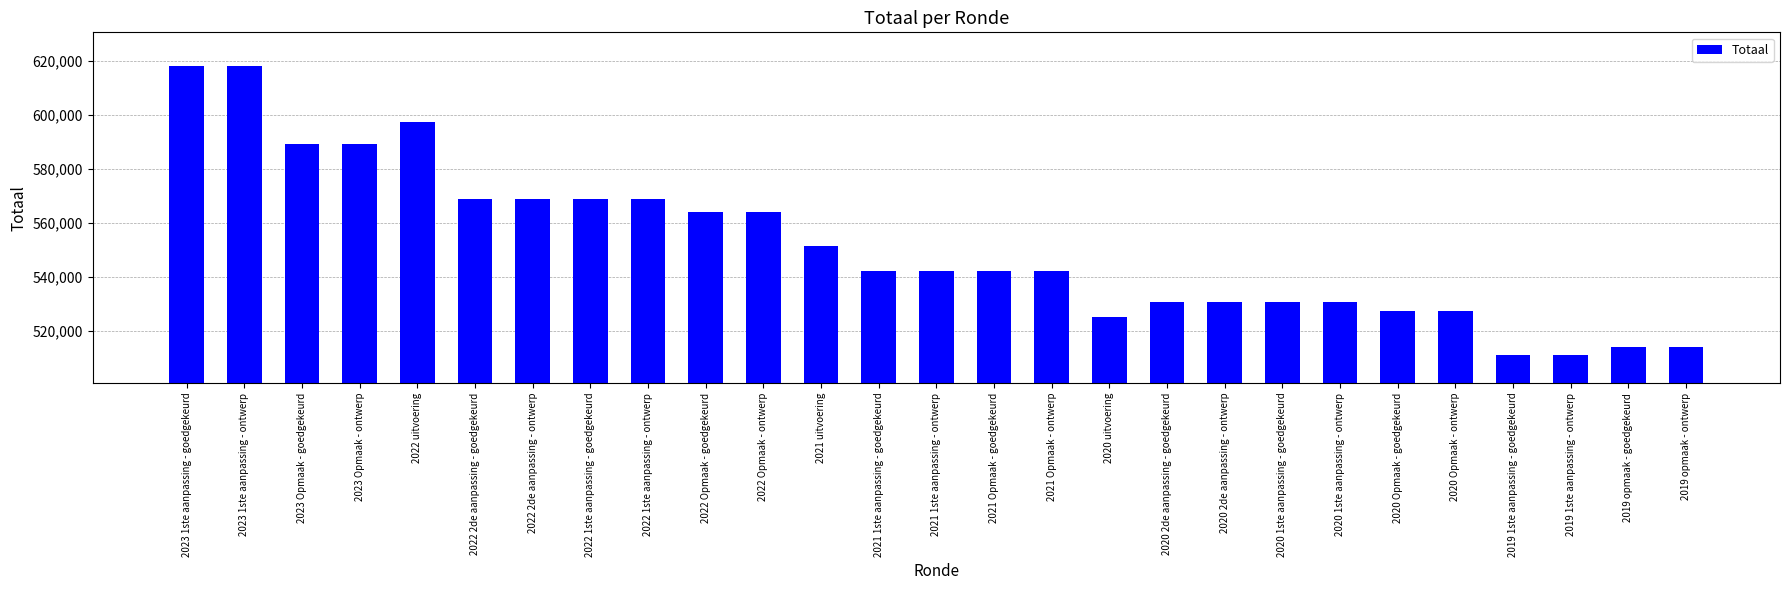

Which has a higher value, 2019 opmaak - goedgekeurd or 2020 2de aanpassing - goedgekeurd?

2020 2de aanpassing - goedgekeurd